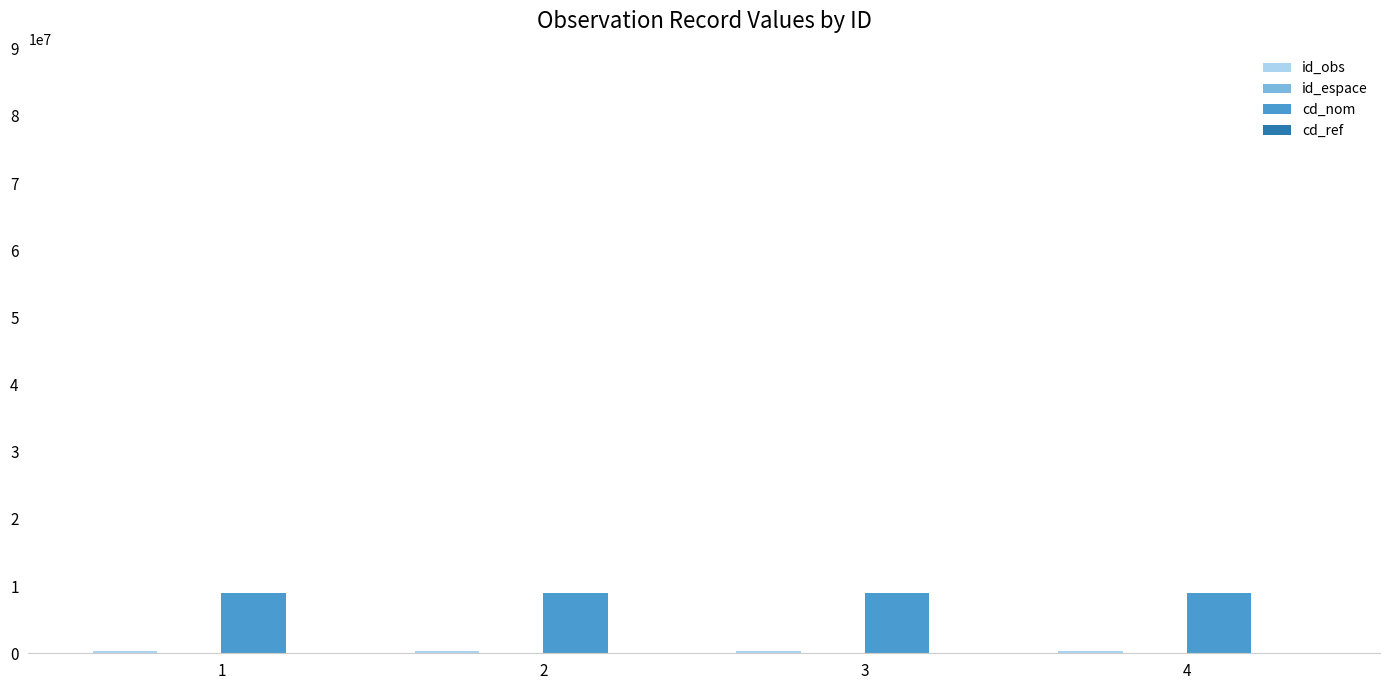

What is the maximum value for cd_nom?

9000693